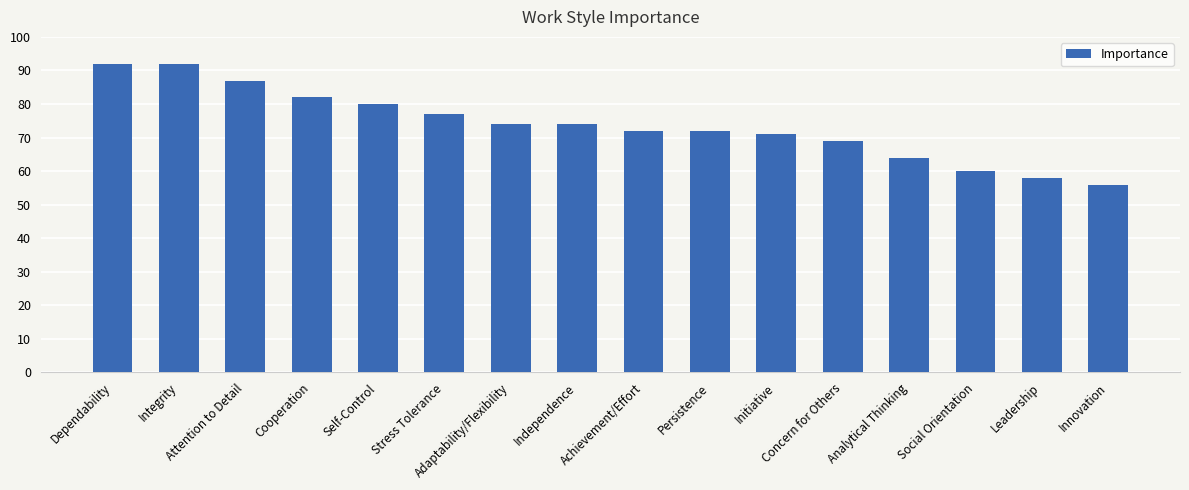

Is it true that the value at Persistence is 109?

False